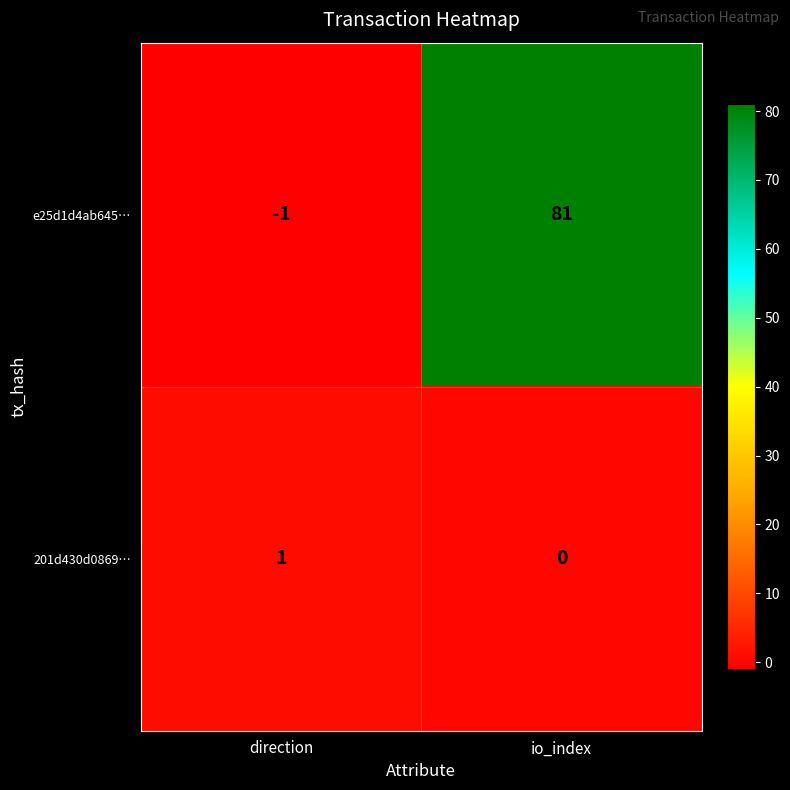

Which series has the largest total across all categories?

e25d1d4ab645…